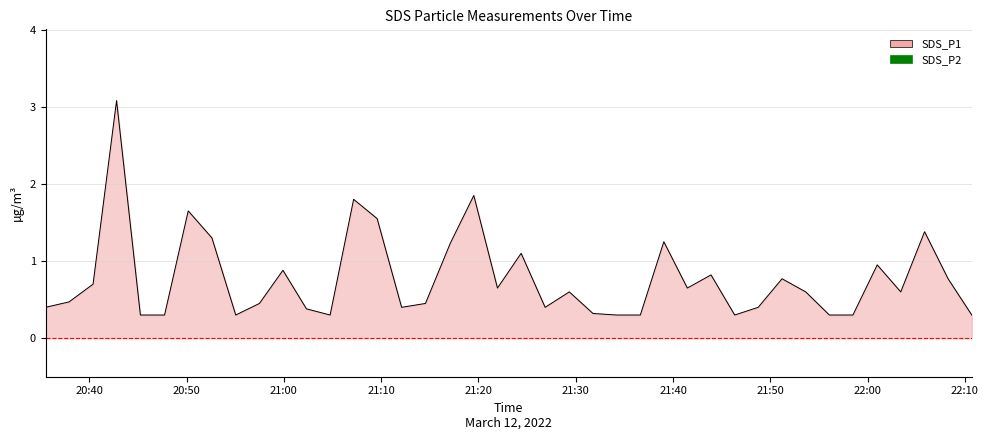

The chart shows a value of 0.2 at 39. True or false?

False